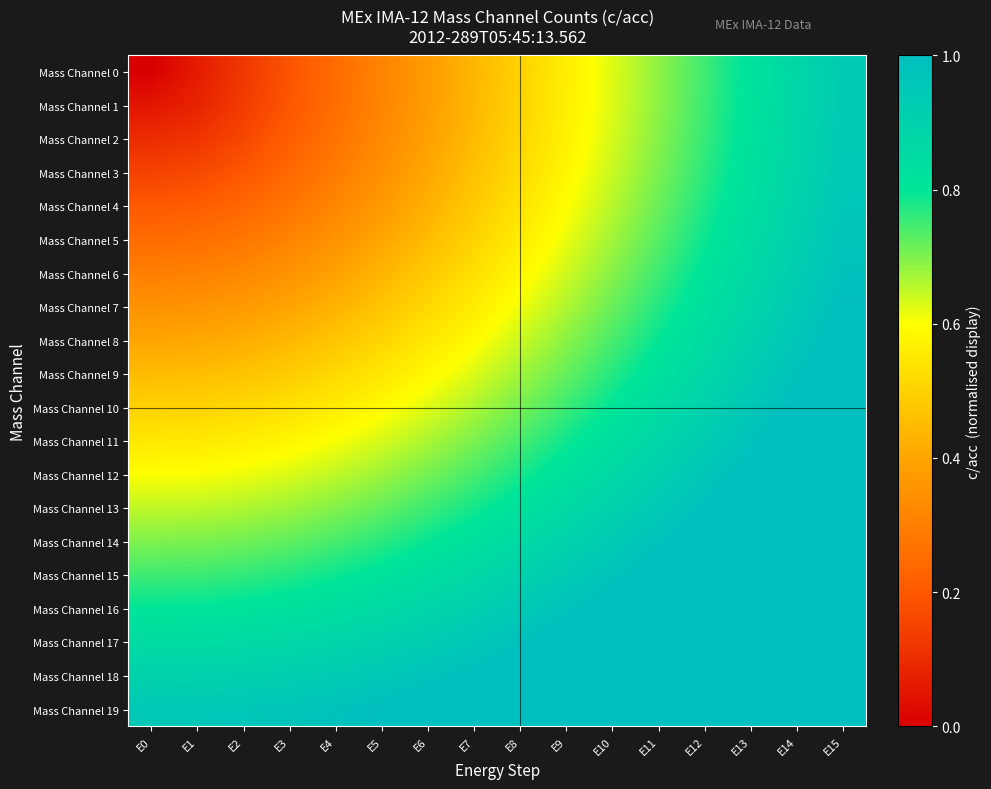

What is the difference between the highest and lowest values at E9?

0.5